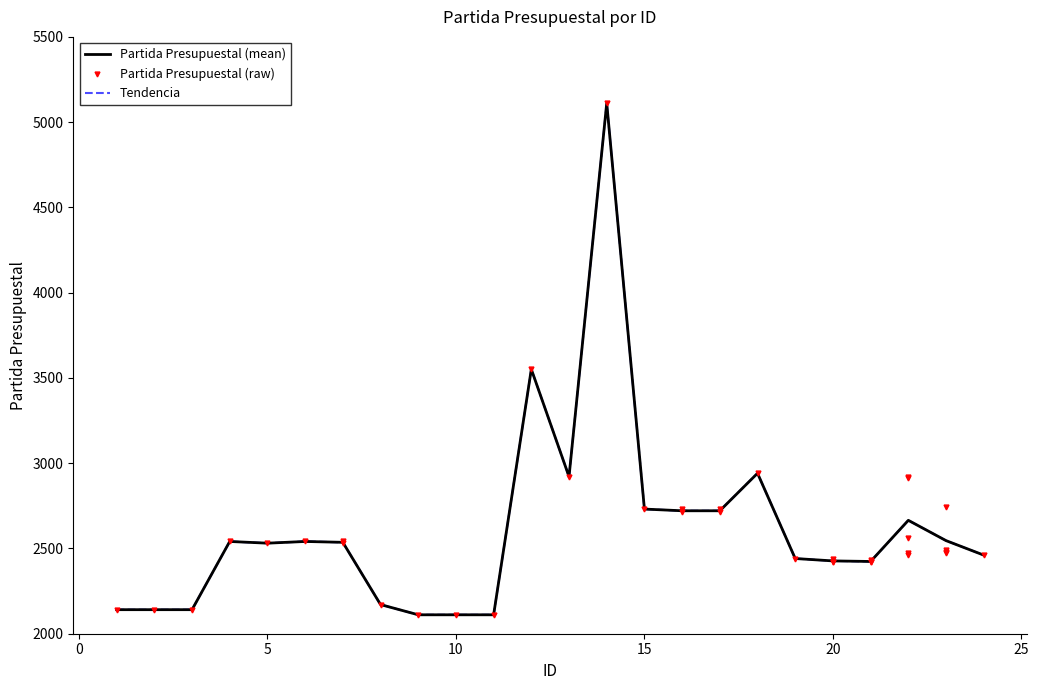

What is the sum of all values?

98714